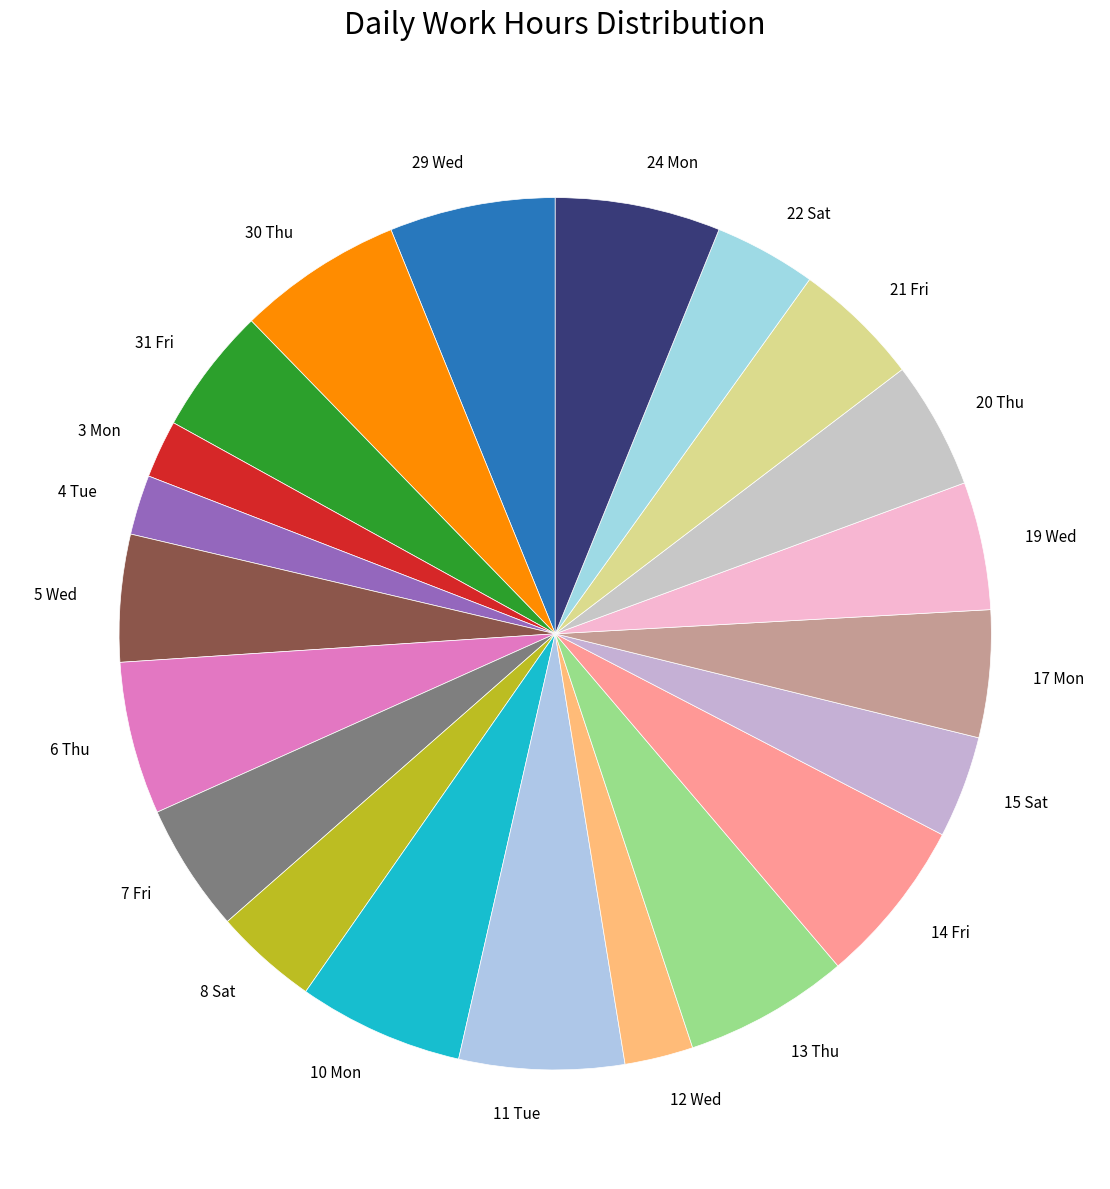

Count the number of slices in the pie.

21